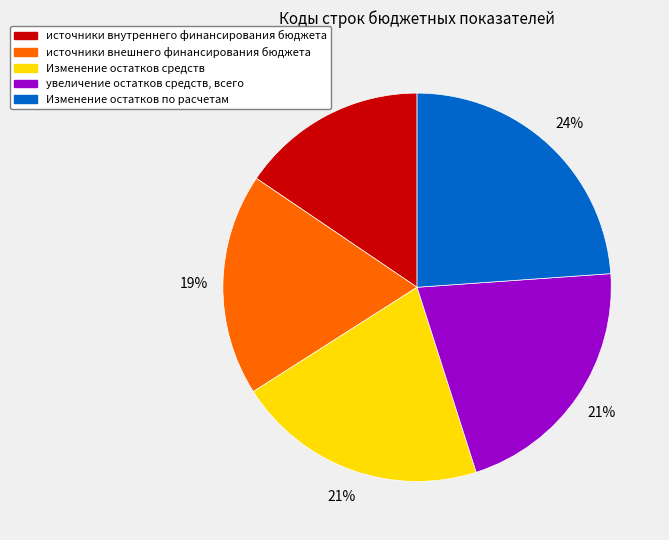

Is the sum of увеличение остатков средств, всего and источники внутреннего финансирования бюджета greater than half?

No